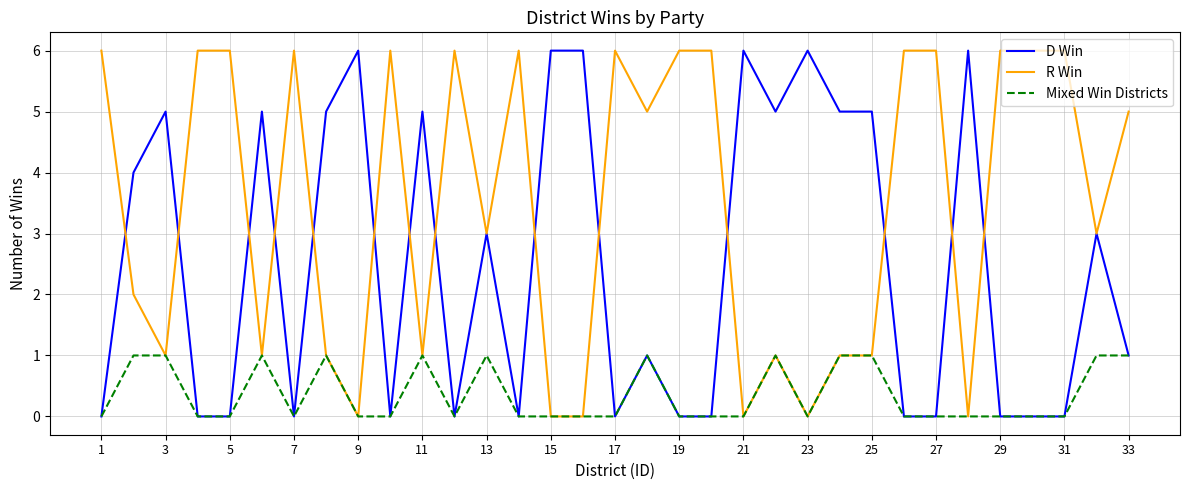

Does the chart have visible grid lines?

Yes